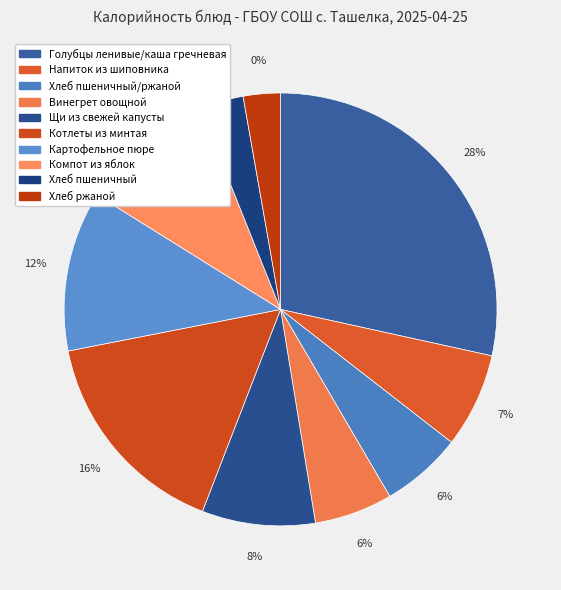

Is there a majority slice in this chart?

No